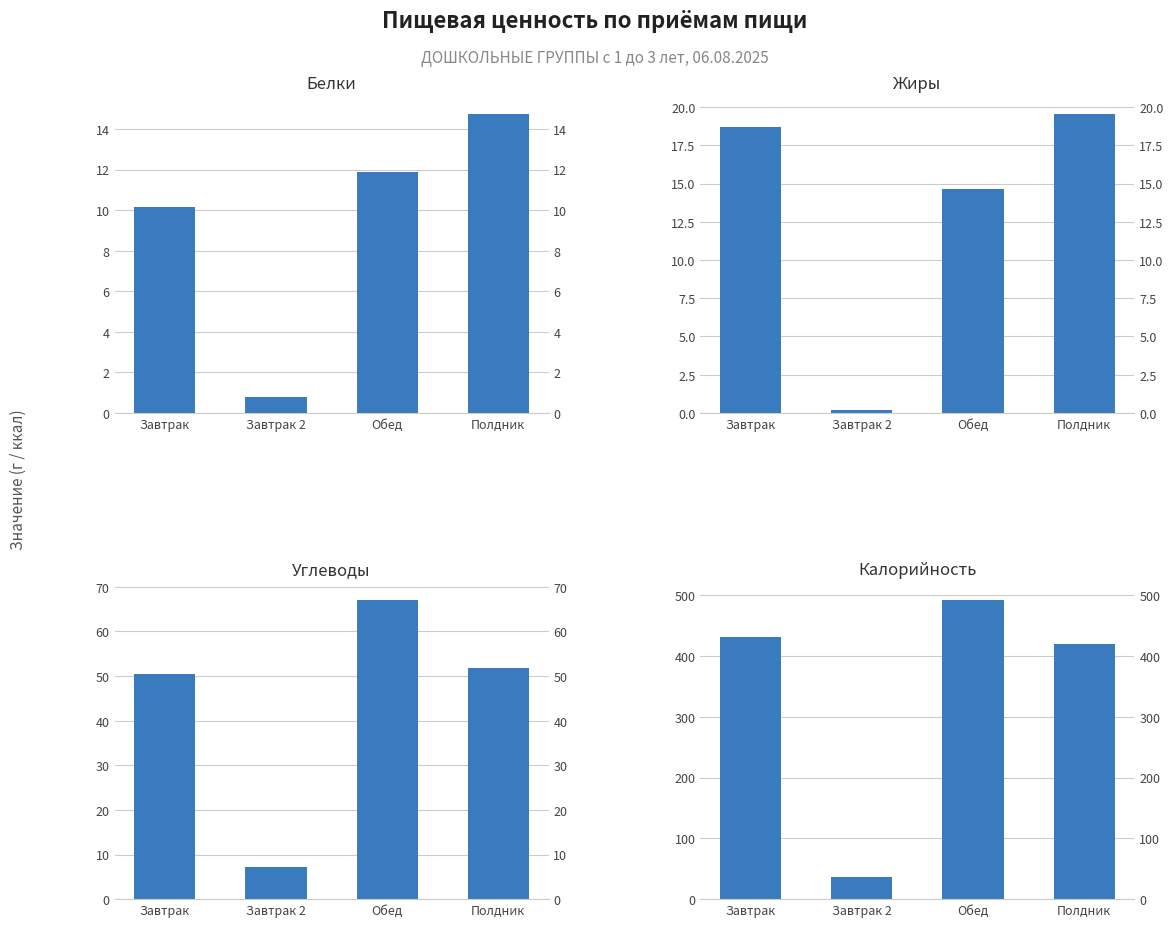

True or false: Белки has a value of 11.9 at Обед.

True